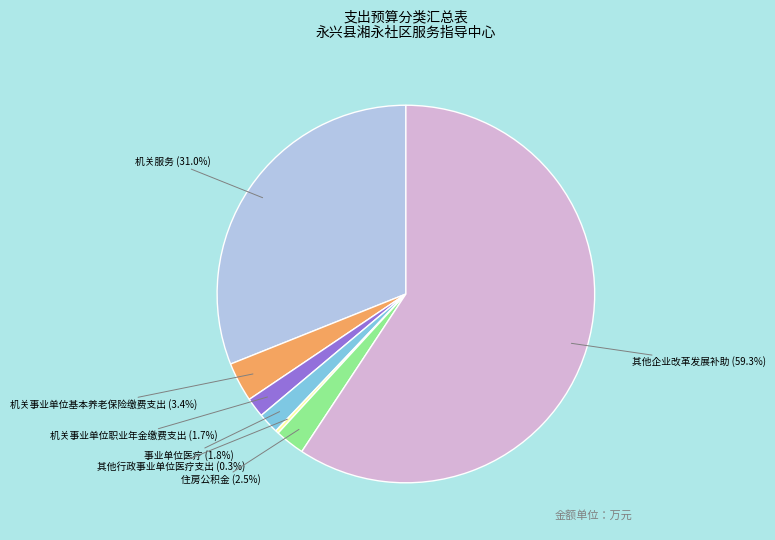

How much of the chart is everything except 机关事业单位职业年金缴费支出?

98.3%